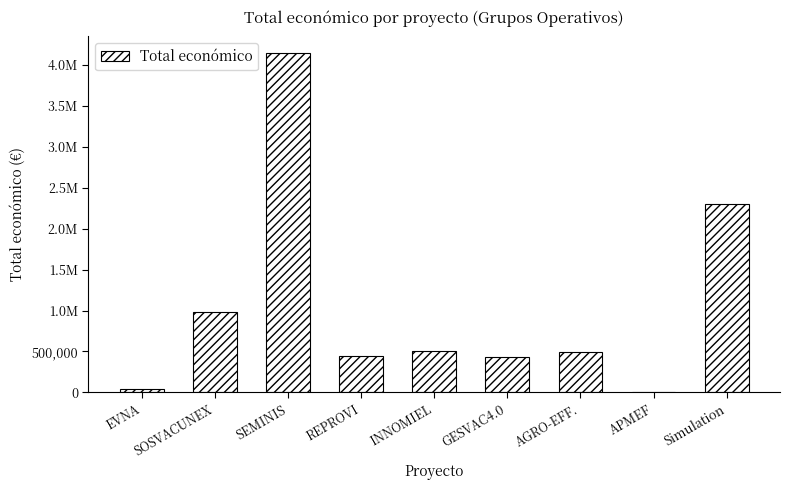

Are the bars horizontal?

No